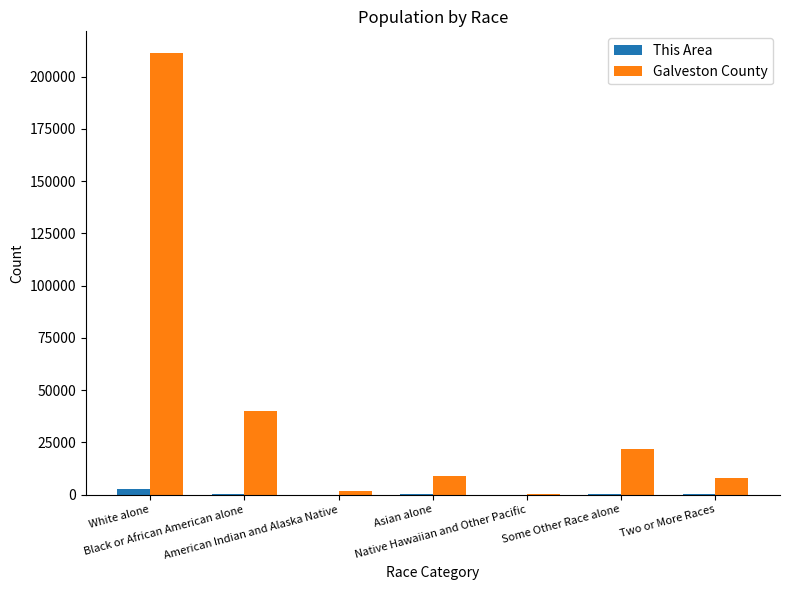

What is the highest value of the Galveston County series?

211088